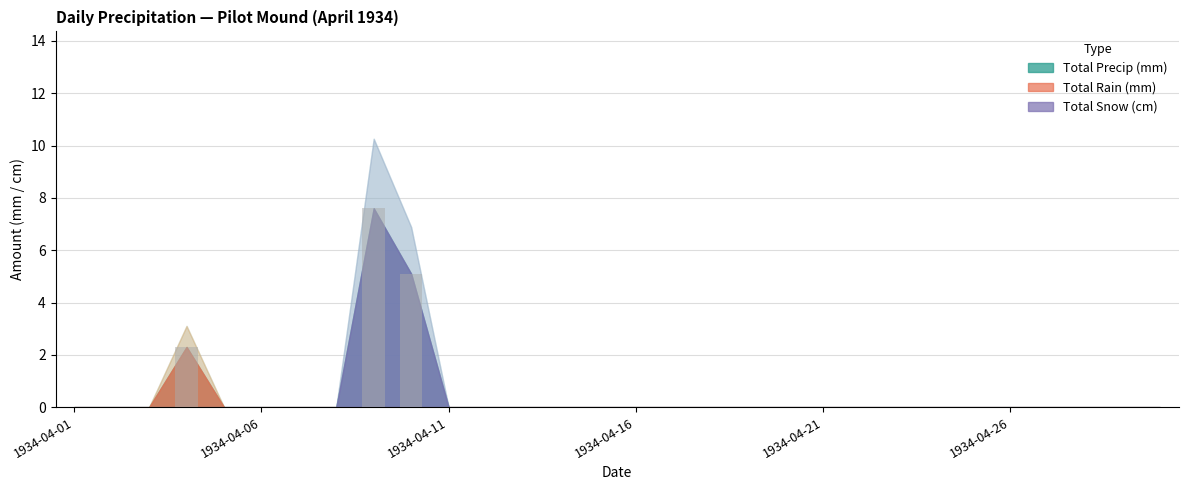

What is the greatest value displayed?

7.6